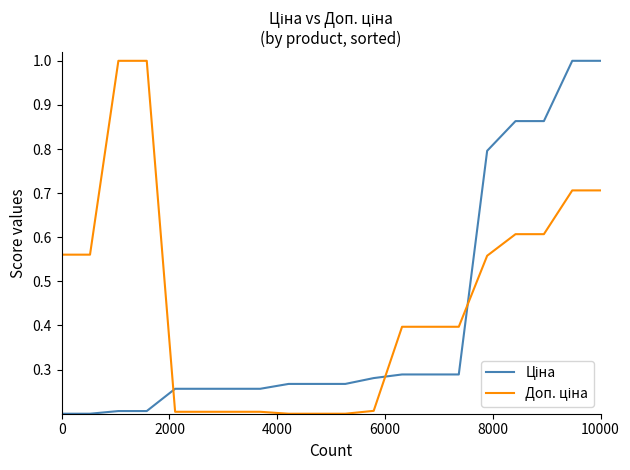

How many intersections are there between Доп. ціна and Ціна?

3